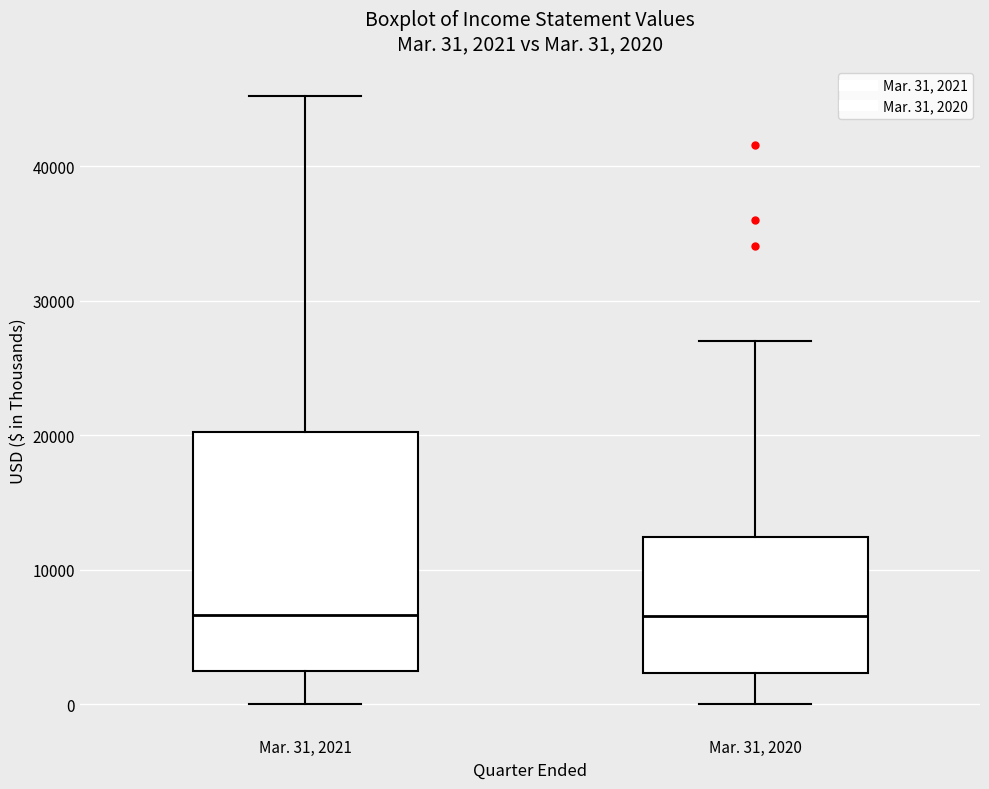

Comparing the boxes themselves (not the whiskers), which one is the tallest?

Mar. 31, 2021